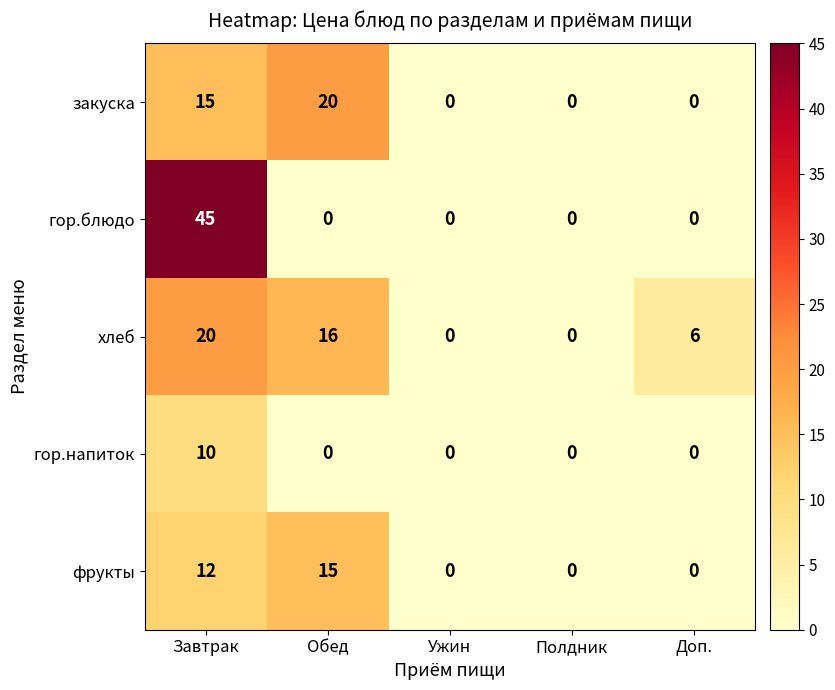

Reading left to right, transcribe all the data shown in this chart.

закуска: 15	20	0	0	0
гор.блюдо: 45	0	0	0	0
хлеб: 20	16	0	0	6
гор.напиток: 10	0	0	0	0
фрукты: 12	15	0	0	0